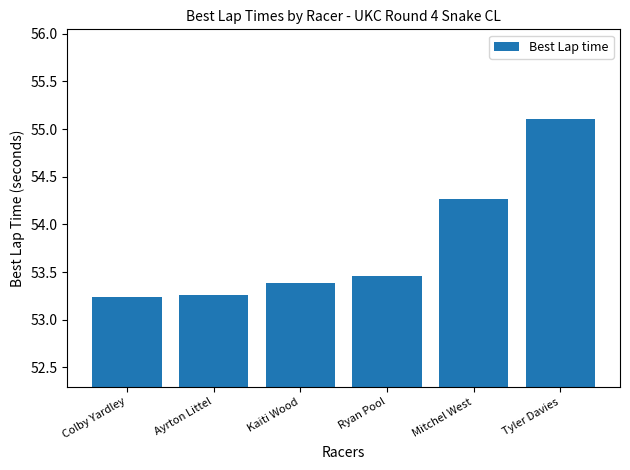

How many bars are there in total?

6